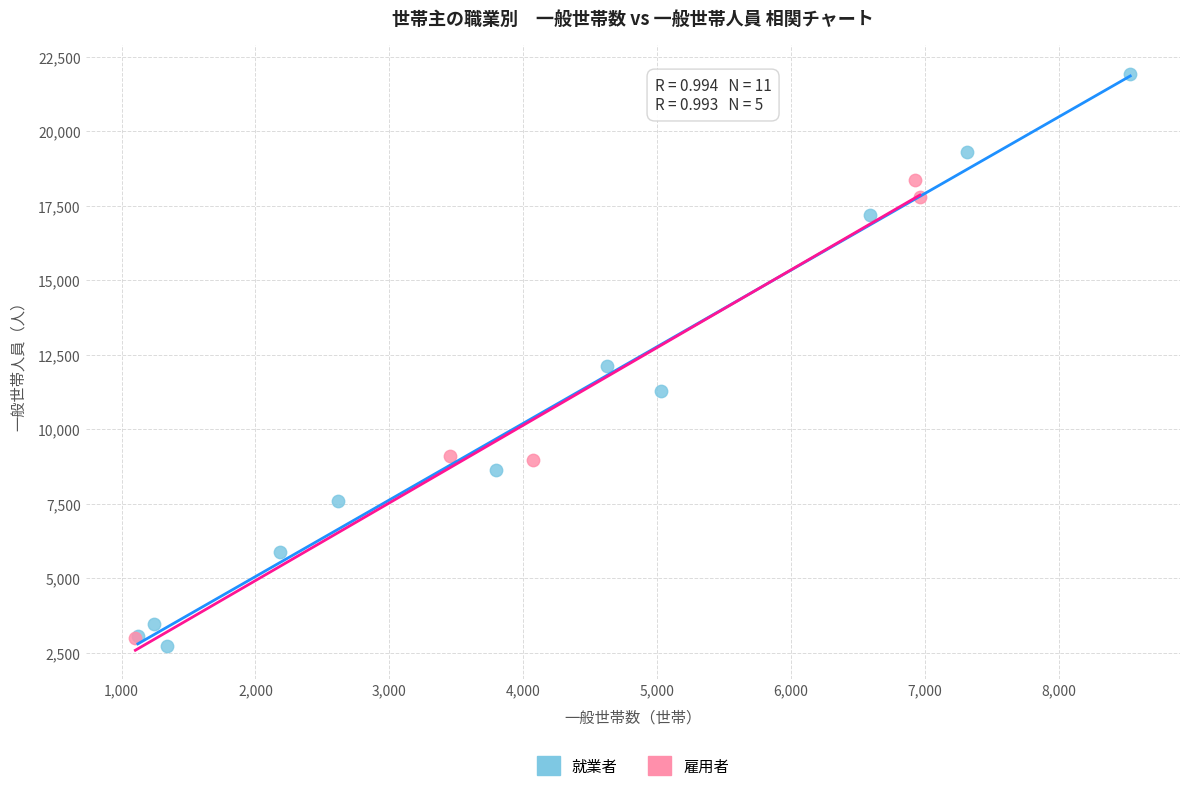

Which series contains the highest Y value?

就業者